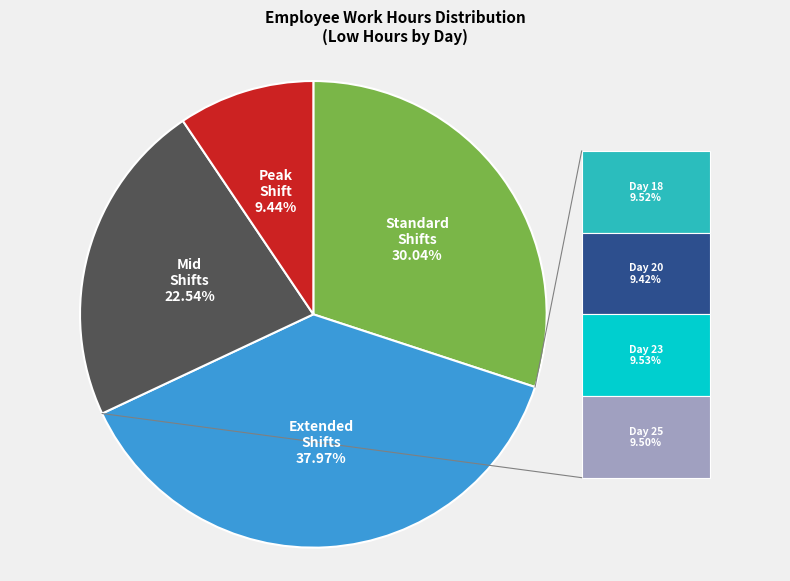

Is there a majority slice in this chart?

No